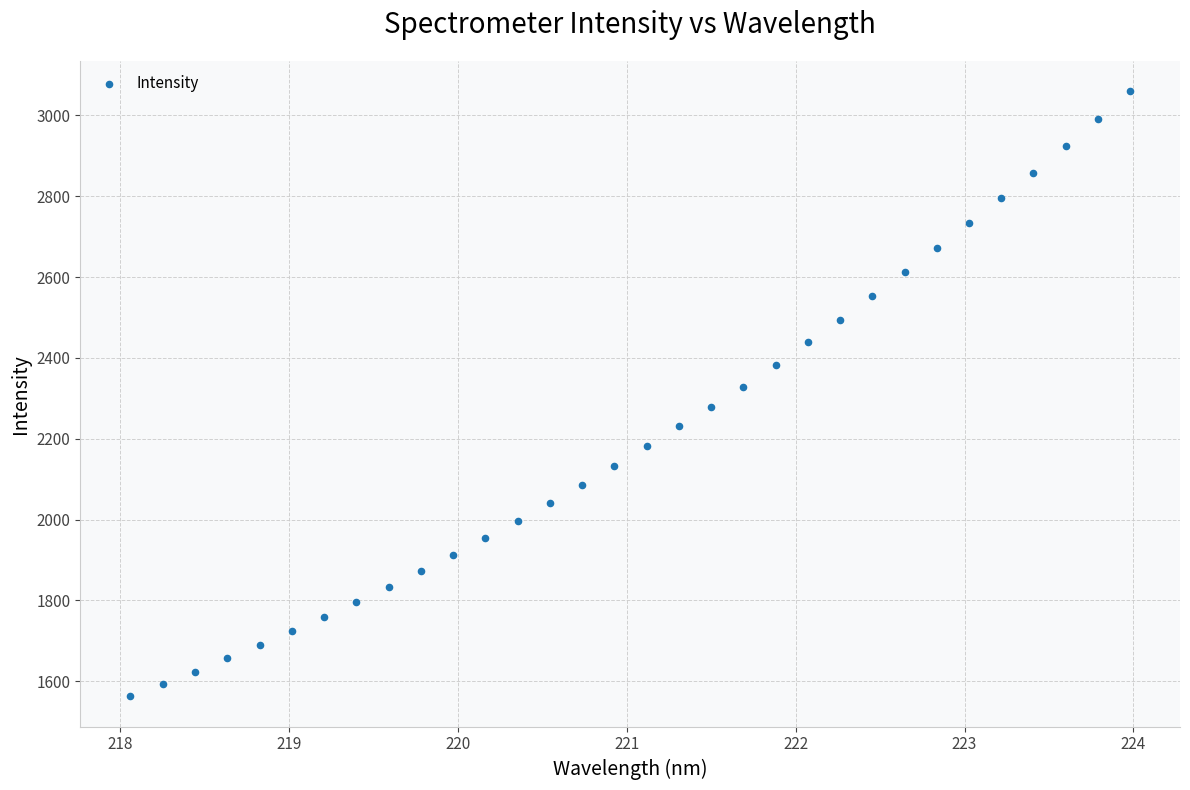

What is the range of X values (max minus min)?

5.9